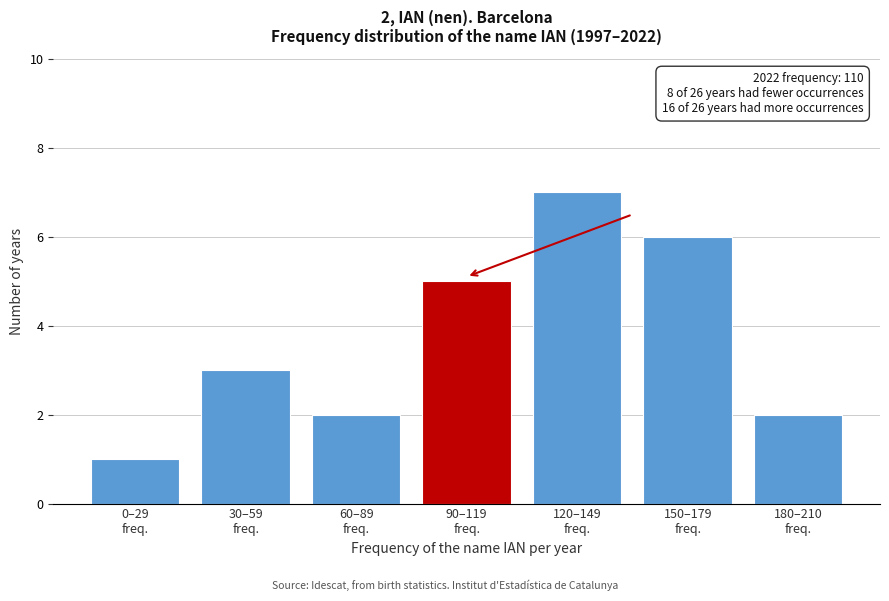

Reading right to left, list all the values displayed in this chart.

2	6	7	5	2	3	1